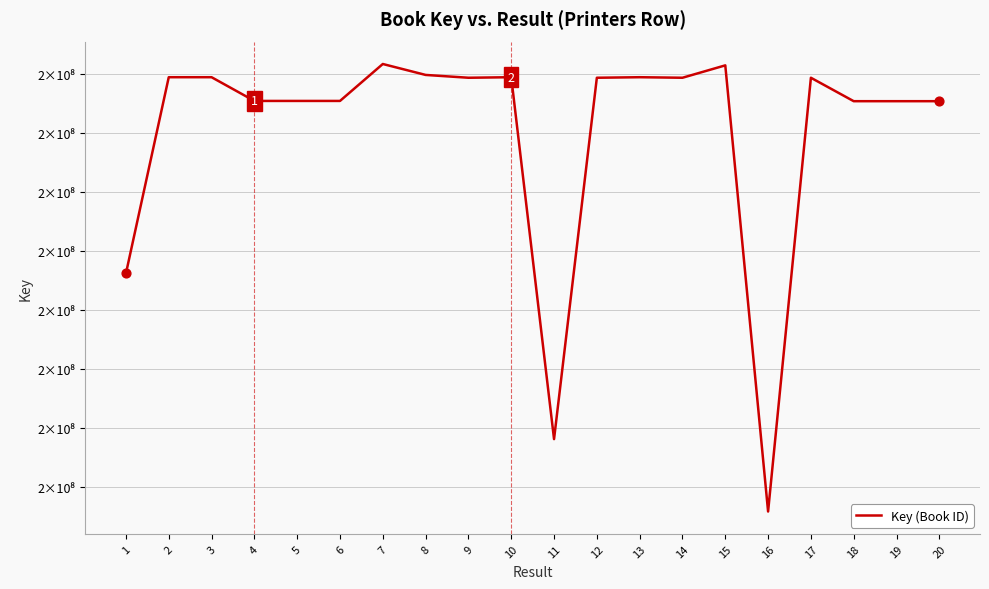

Between 3 and 17, which is larger?

3